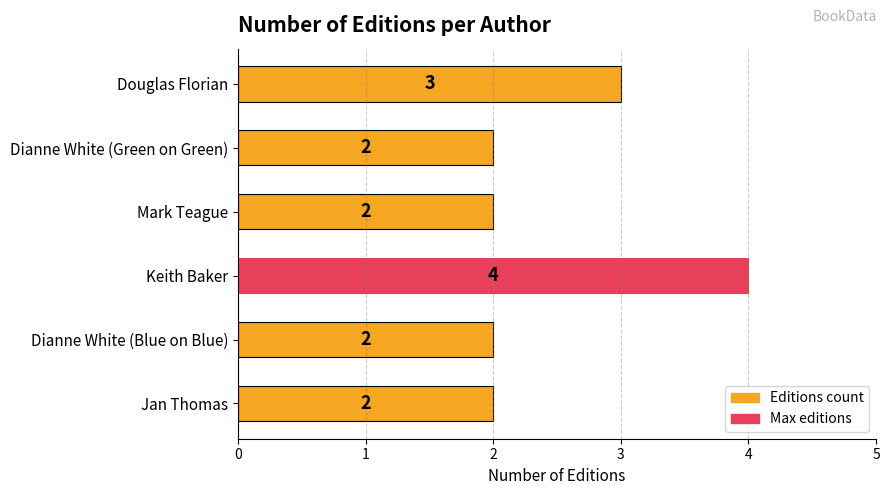

What is the sum of all values?

15